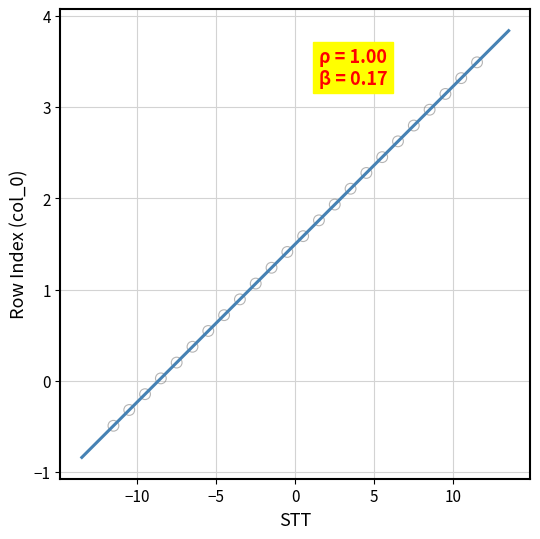

What is the range of X values (max minus min)?

23.0